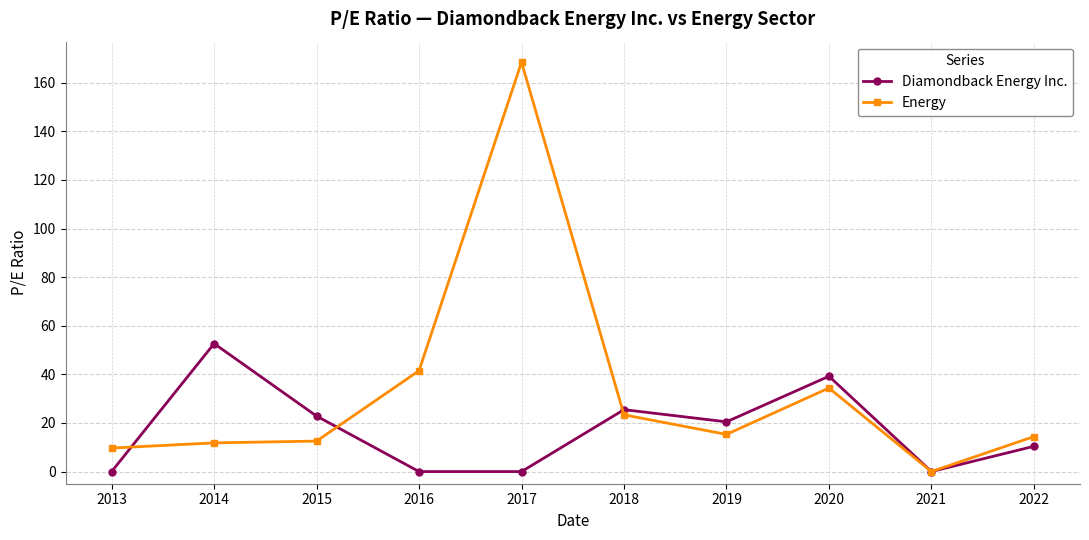

The Energy series shows 7.2 at 2018. True or false?

False